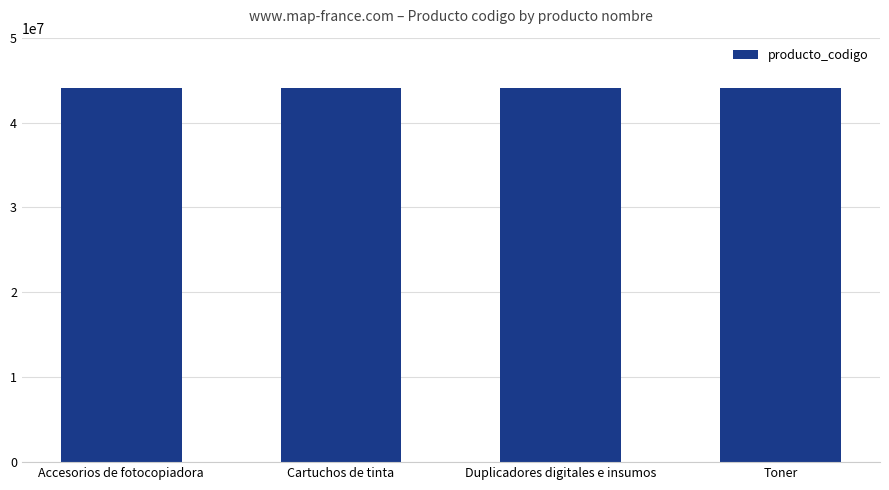

What is the minimum value shown in the chart?

44101505